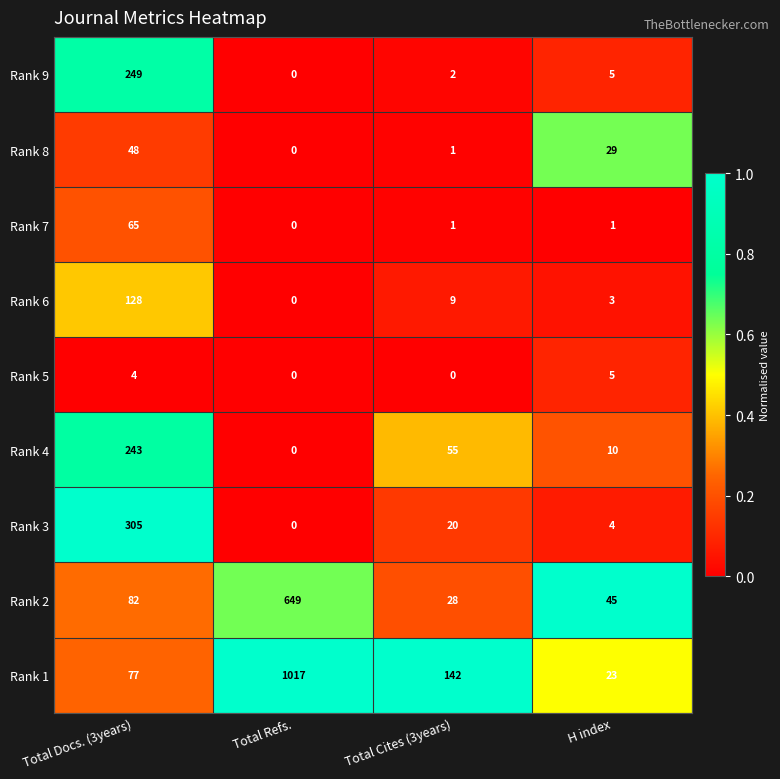

Which series has the largest range (max minus min)?

Rank 1